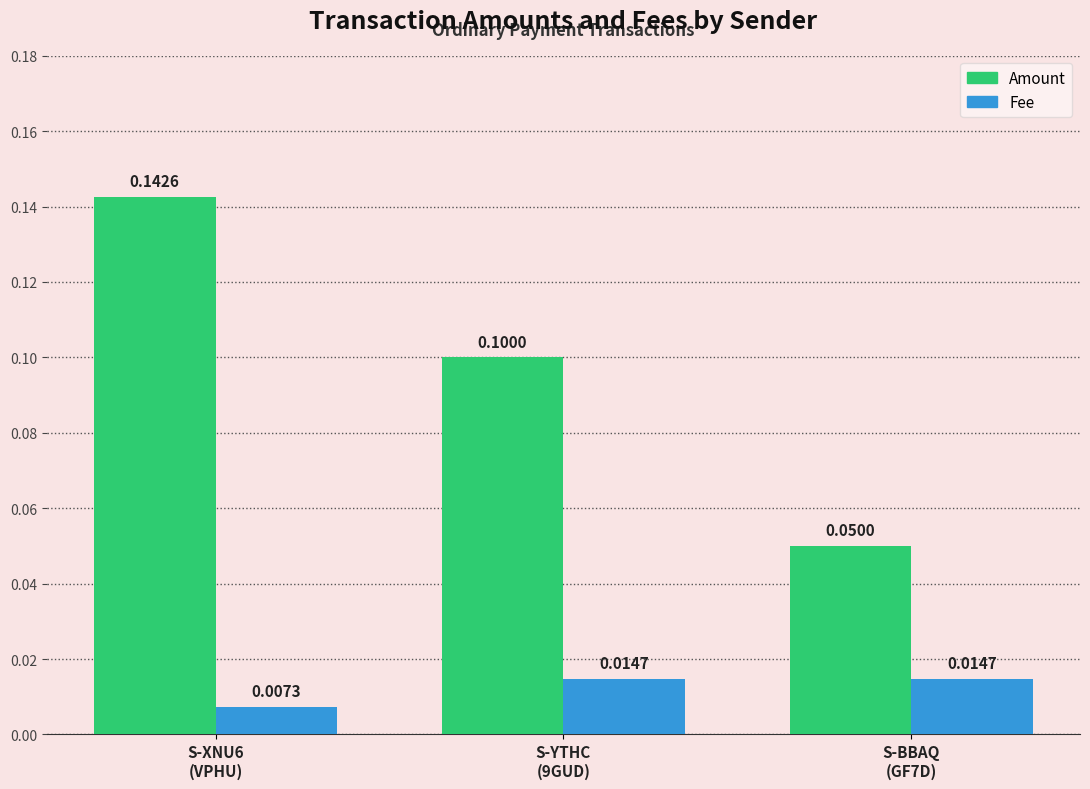

Which series changed the most between S-YTHC
(9GUD) and S-BBAQ
(GF7D)?

Amount